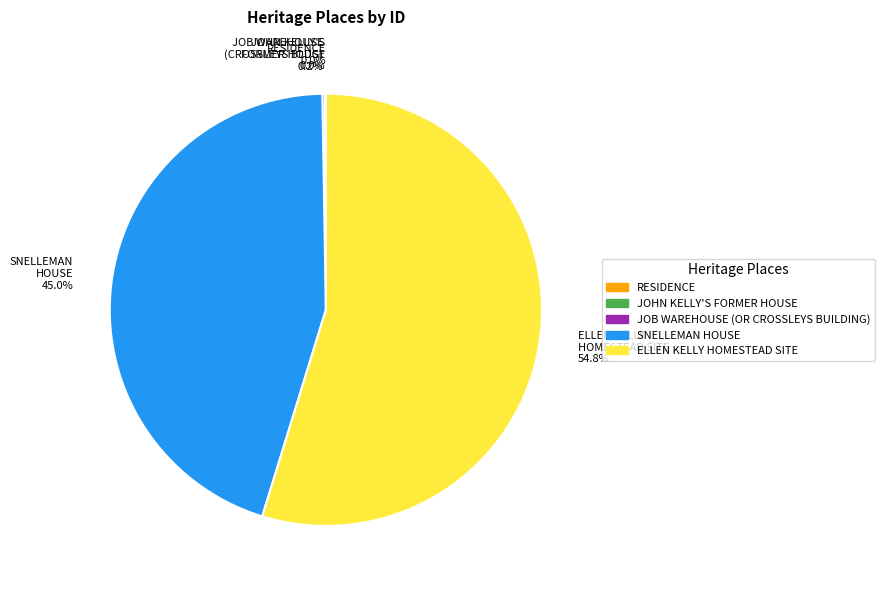

What is the majority slice?

ELLEN KELLY HOMESTEAD SITE 54.8%